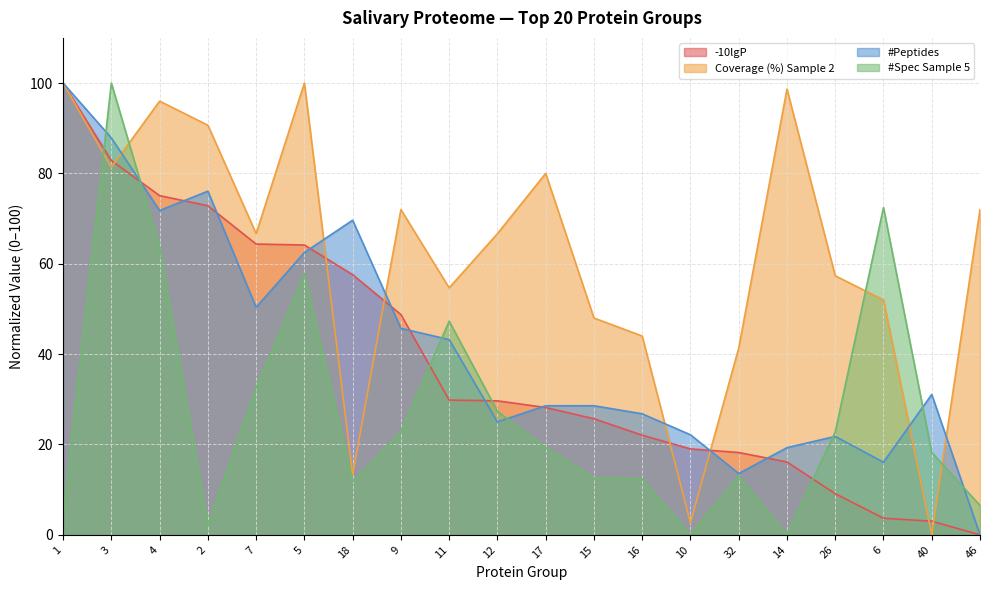

Reading left to right, transcribe all the data shown in this chart.

-10lgP: 1=100.0	3=82.9	4=75.1	2=72.8	7=64.4	5=64.2	18=57.6	9=48.8	11=29.8	12=29.7	17=28.2	15=25.7	16=22.0	10=19.0	32=18.2	14=16.1	26=9.1	6=3.7	40=3.0	46=0.0
Coverage (%) Sample 2: 1=100.0	3=81.3	4=96.0	2=90.7	7=66.7	5=100.0	18=13.3	9=72.0	11=54.7	12=66.7	17=80.0	15=48.0	16=44.0	10=2.7	32=41.3	14=98.7	26=57.3	6=52.0	40=0.0	46=72.0
#Peptides: 1=100.0	3=87.9	4=71.8	2=76.1	7=50.4	5=62.5	18=69.6	9=45.7	11=43.2	12=25.0	17=28.6	15=28.6	16=26.8	10=22.1	32=13.6	14=19.3	26=21.8	6=16.1	40=31.1	46=0.0
#Spec Sample 5: 1=4.1	3=100.0	4=63.8	2=2.2	7=32.5	5=57.7	18=11.7	9=22.8	11=47.3	12=27.3	17=19.3	15=12.6	16=12.4	10=0.0	32=13.0	14=0.0	26=22.8	6=72.5	40=18.2	46=6.5